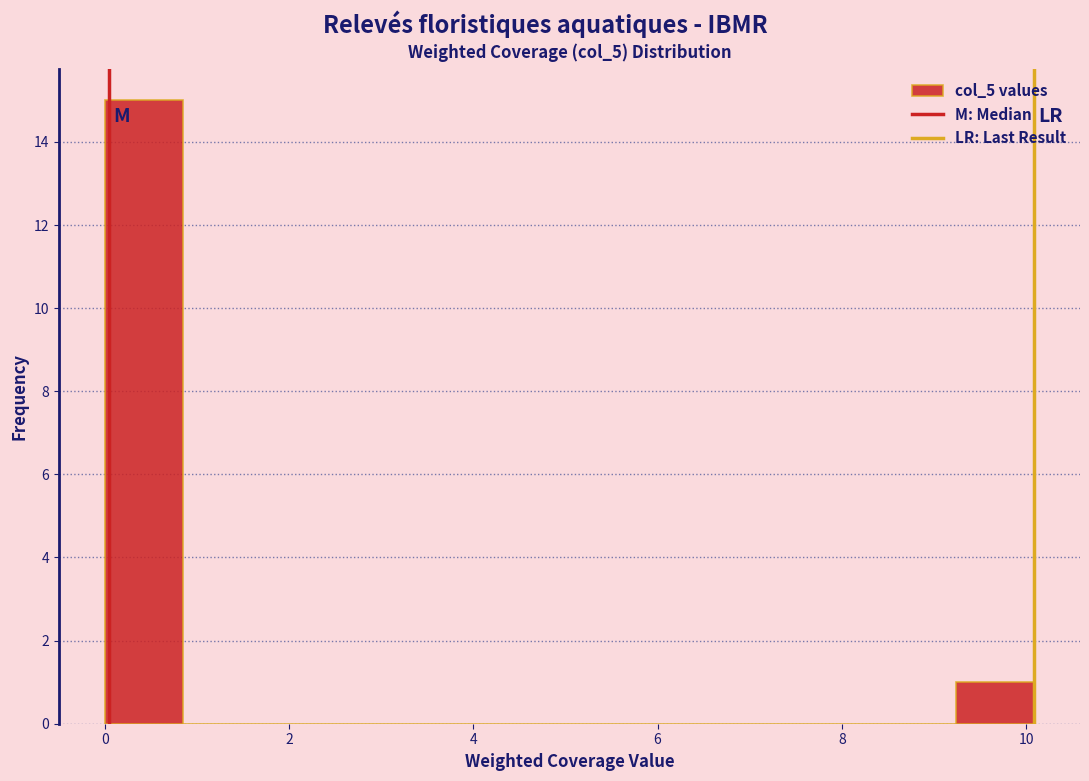

Over which range of the x-axis is the bar tallest?

0.0 to 0.8